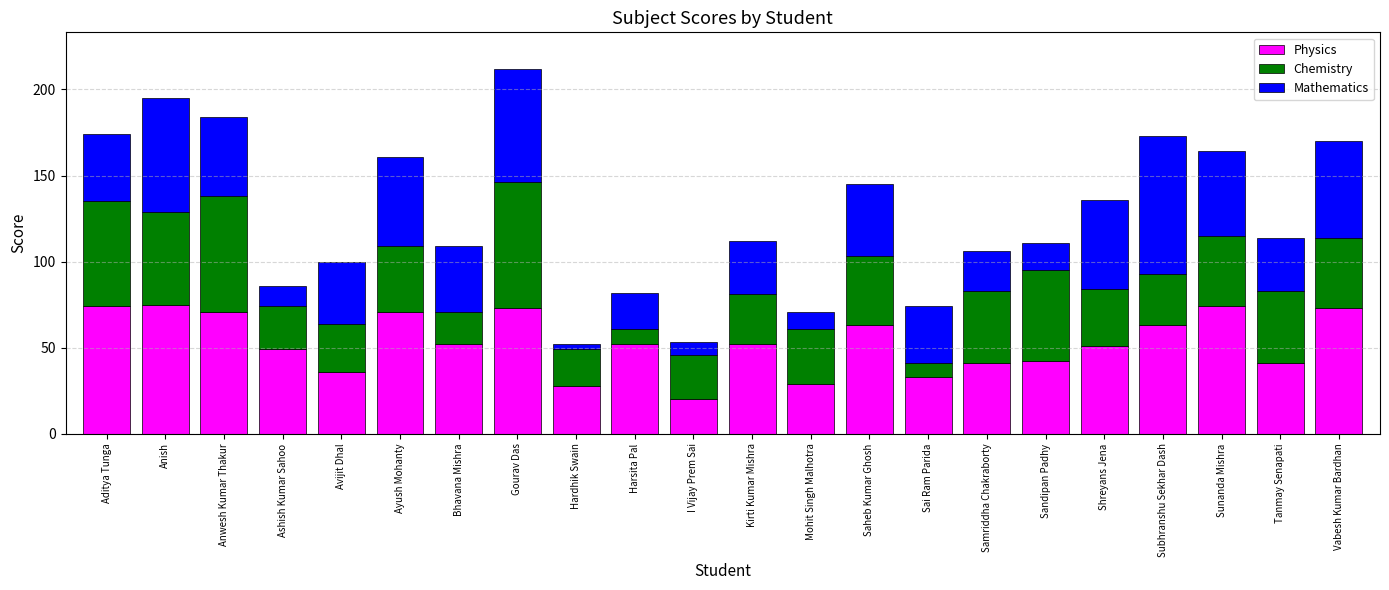

True or false: Physics has a value of 14 at Ayush Mohanty.

False